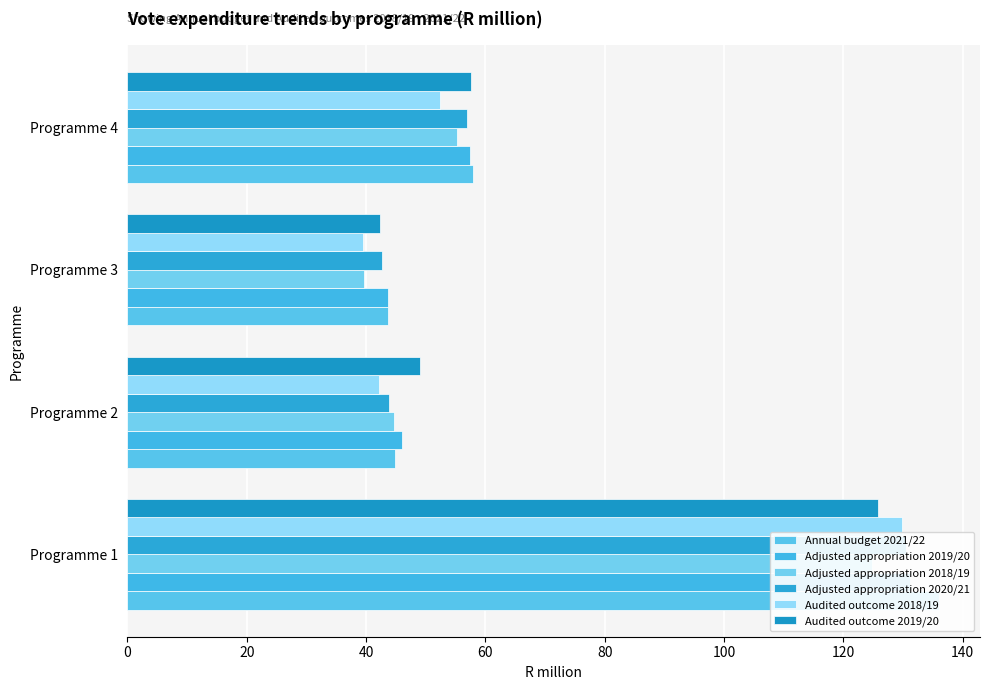

How many values in the Adjusted appropriation 2019/20 series are below 57?

2